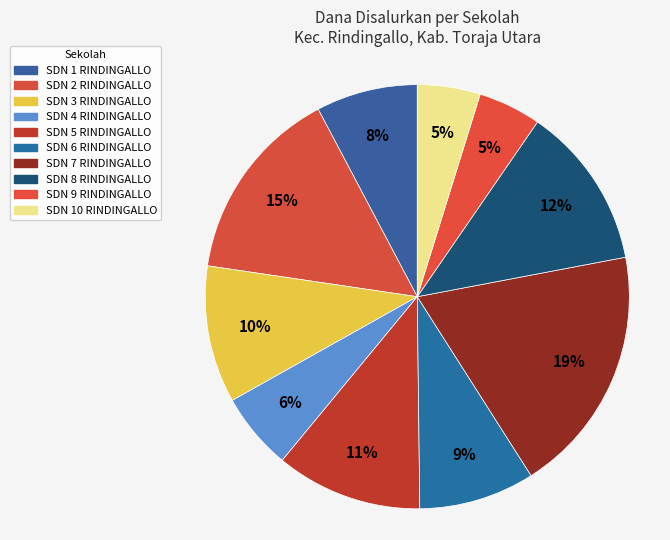

How many slices are in this pie chart?

10